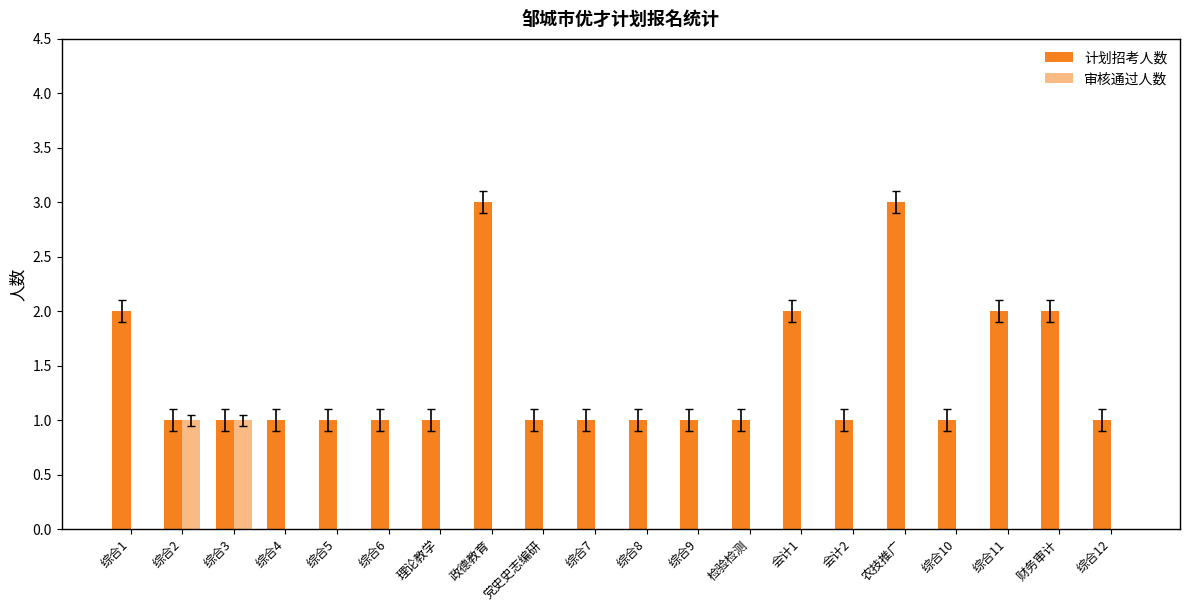

At how many categories does at least one series exceed 1?

6